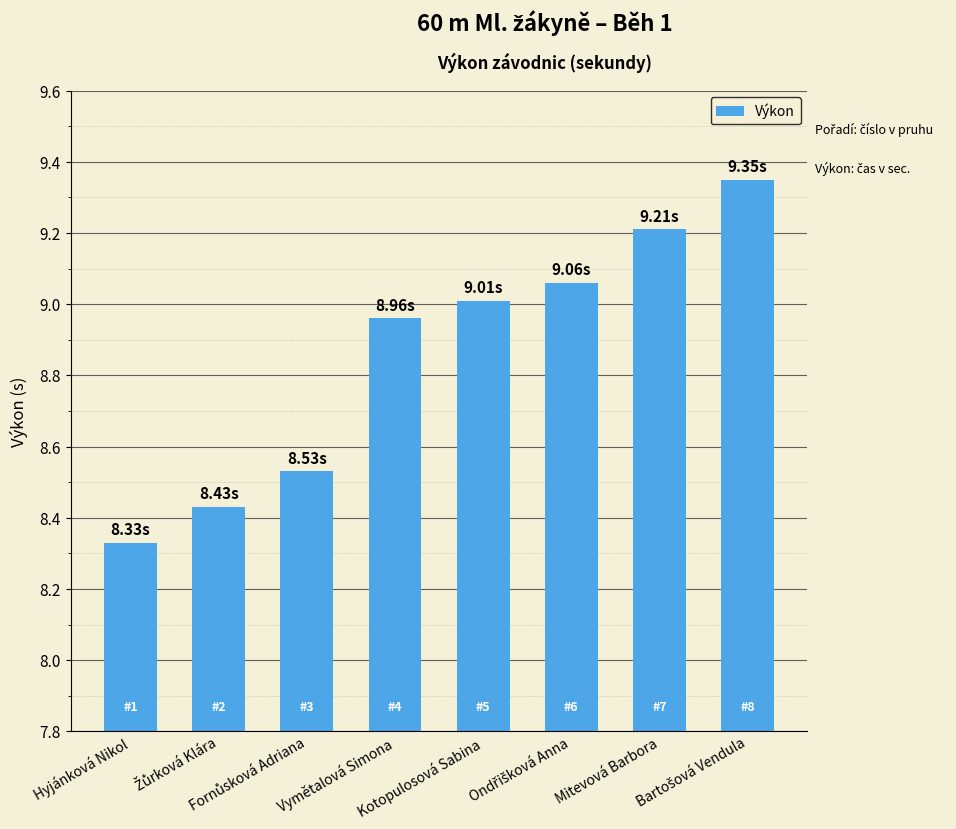

What is the difference between the maximum and second lowest values?

0.9